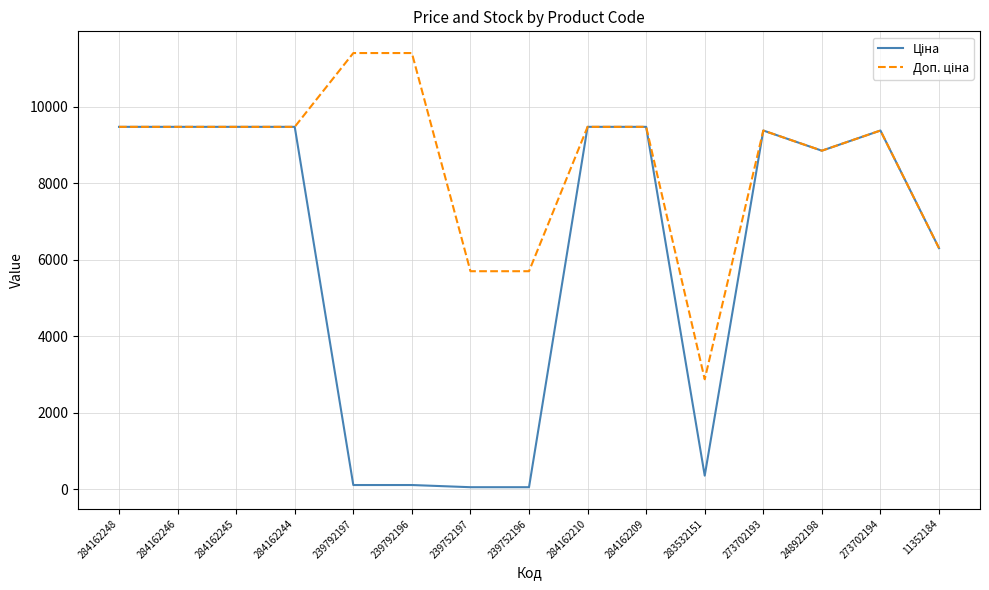

What is the total value across all series at 273702193?

18767.9